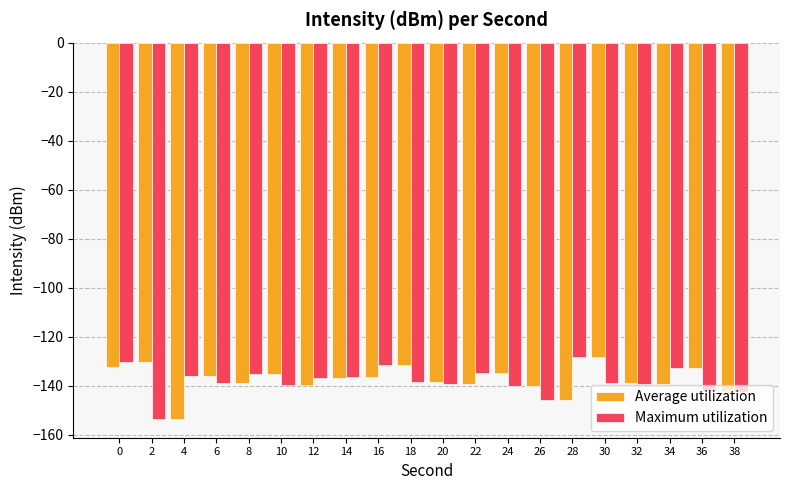

What is the difference between the maximum and minimum values in the Average utilization series?

25.1